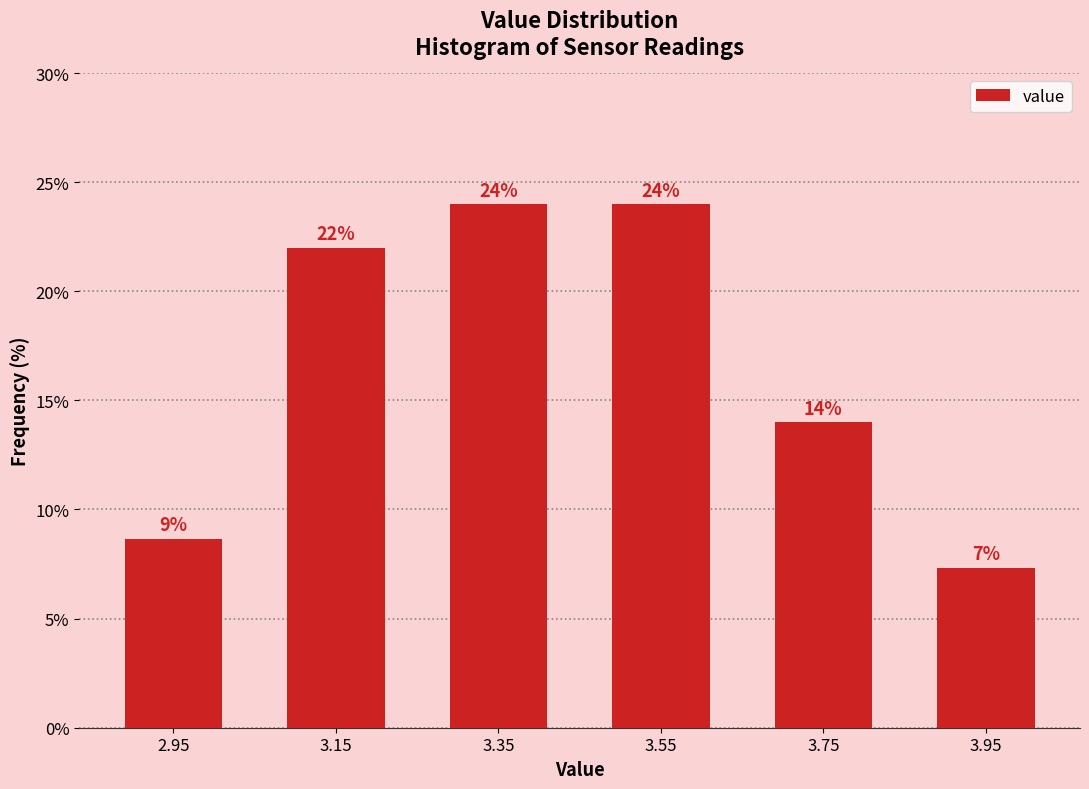

What is the average value?

16.7